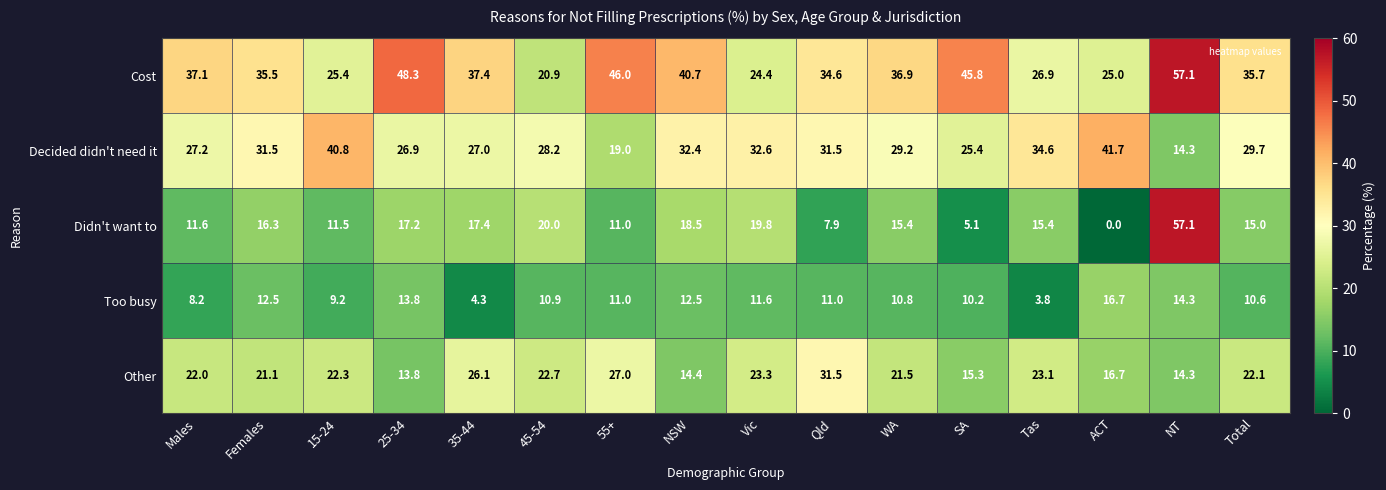

What is the spread (max minus min) of values at Tas?

30.8